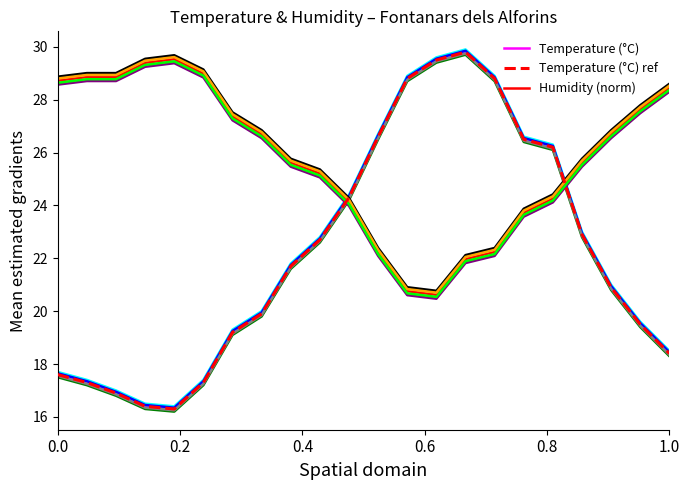

What is the value of the Temperature (°C) ref point at the 21st from the left?

19.5